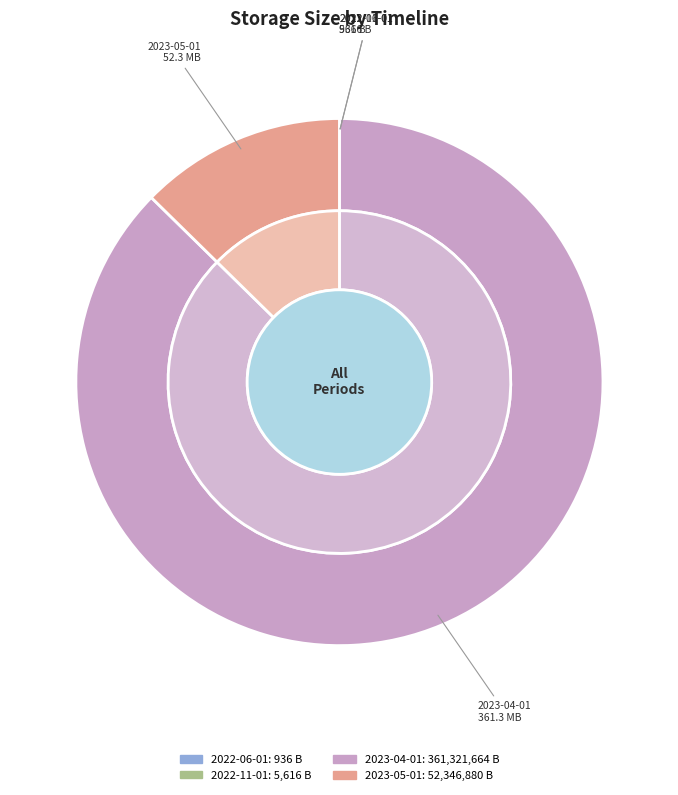

To the nearest percent, what is the difference between the largest and smallest slice percentages?

87%